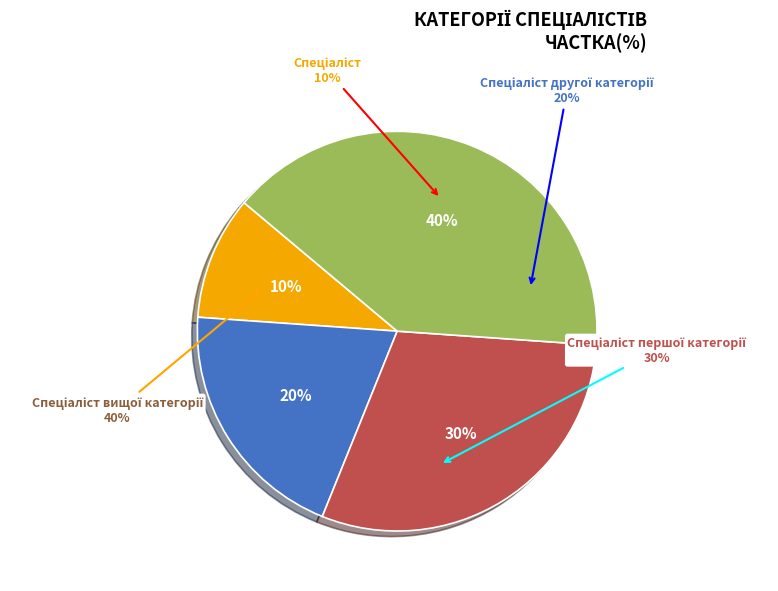

To the nearest percent, what percentage of the pie is Спеціаліст першої категорії?

30%